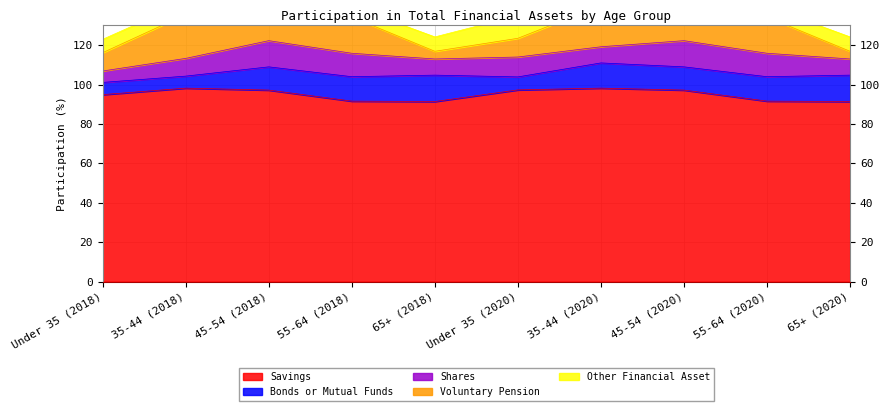

What is the difference between the highest and lowest values at Under 35 (2020)?

90.7